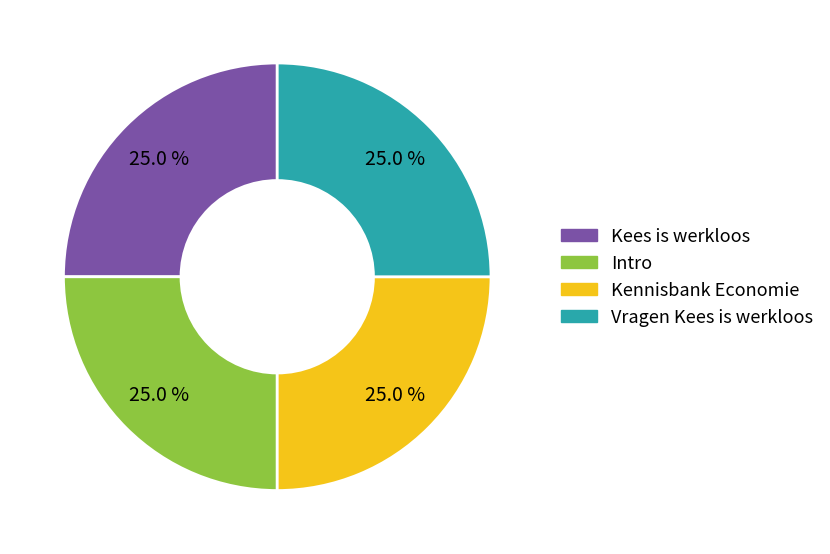

Approximately how many times larger is the value at Kees is werkloos compared to Kennisbank Economie?

1.0